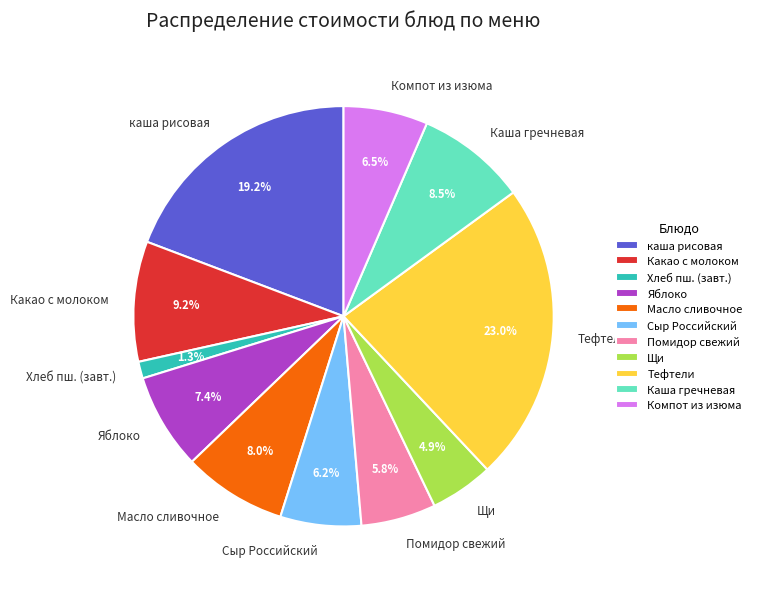

Which has a higher value, Сыр Российский or каша рисовая?

каша рисовая